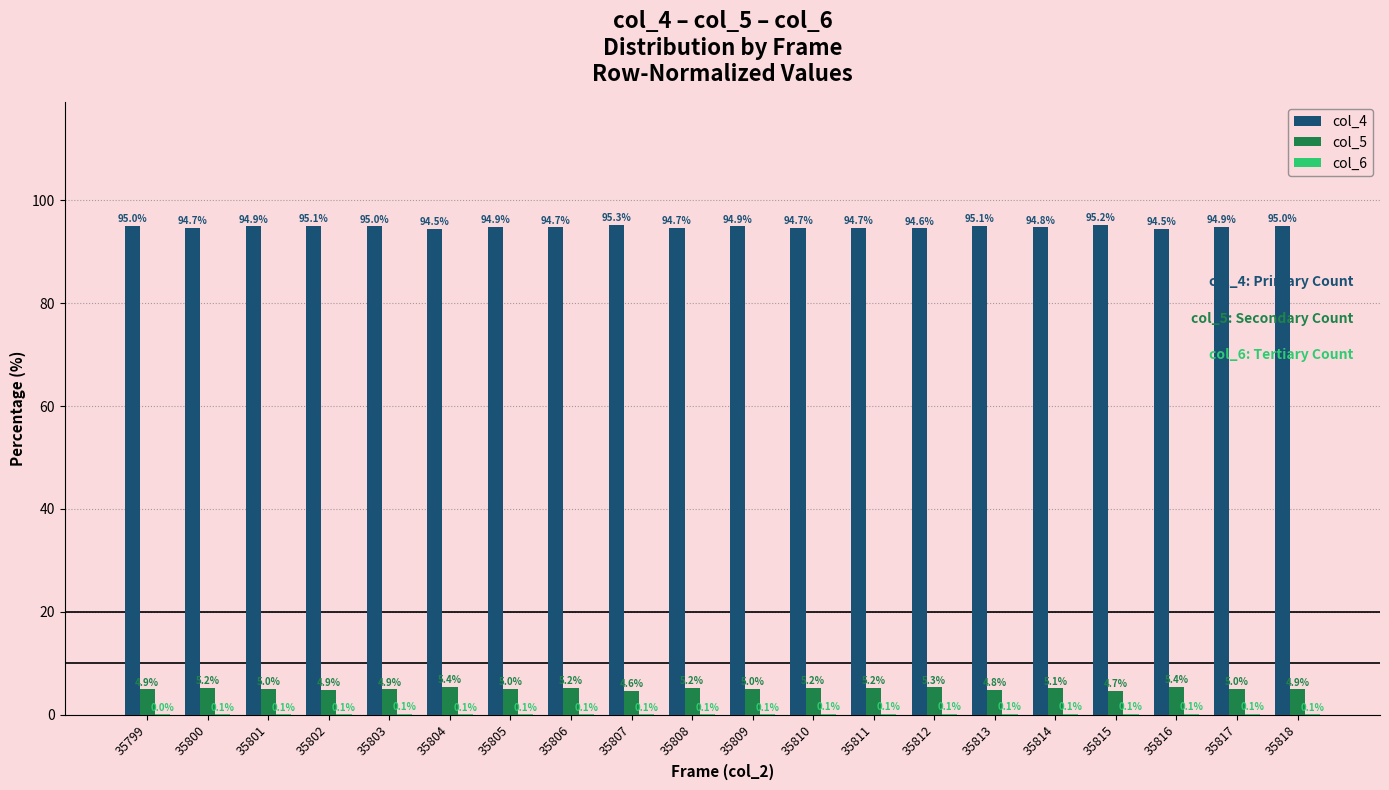

Are the bars horizontal?

No